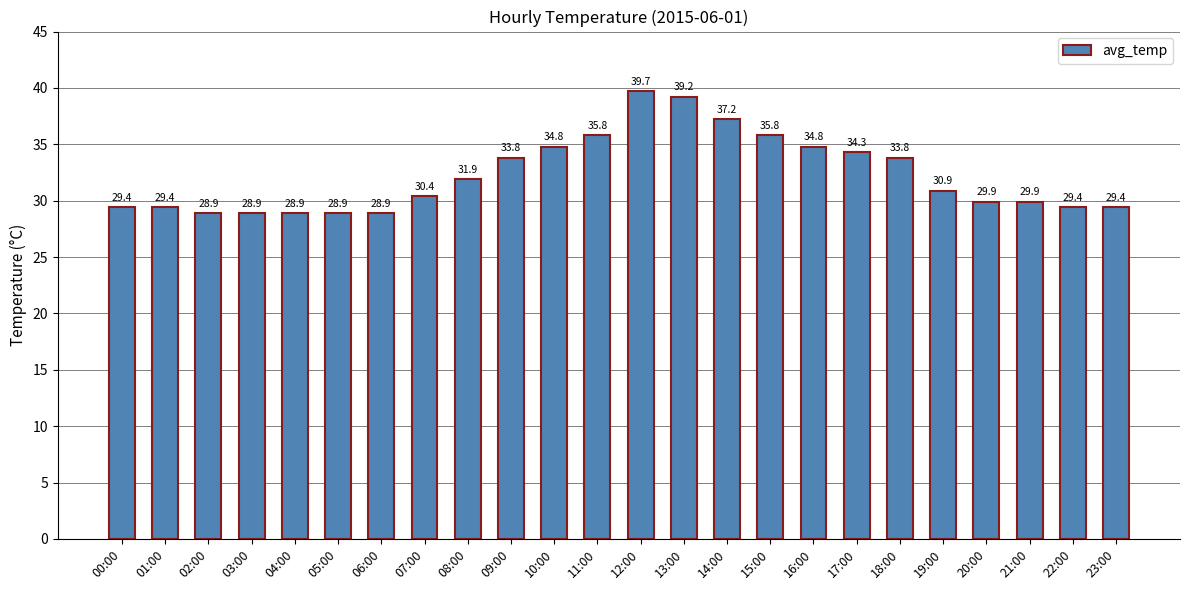

What is the label of the 12th bar from the left?

11:00